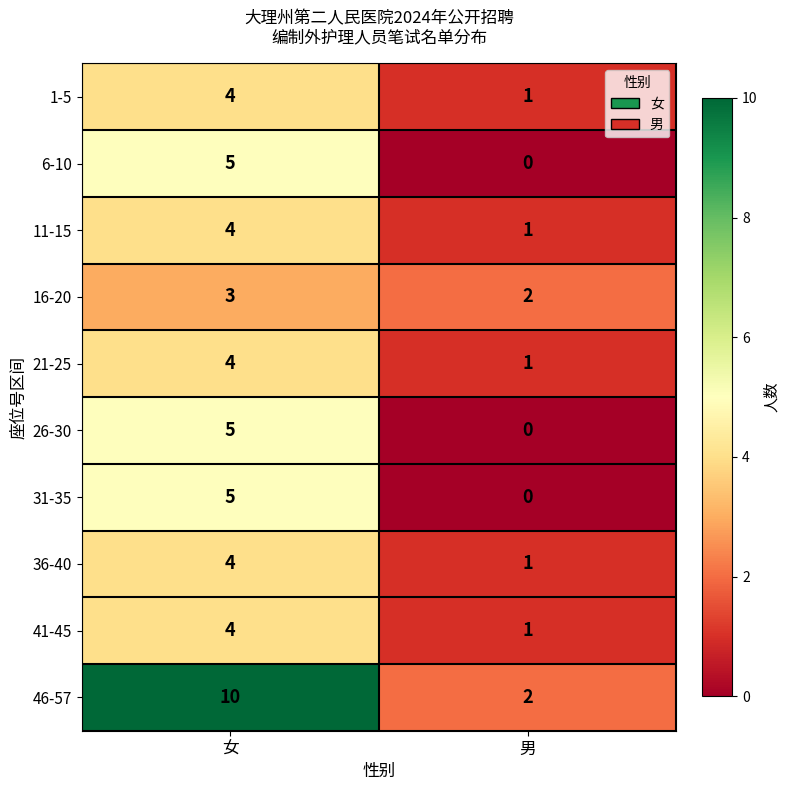

What is the difference between the highest and lowest values at 女?

7